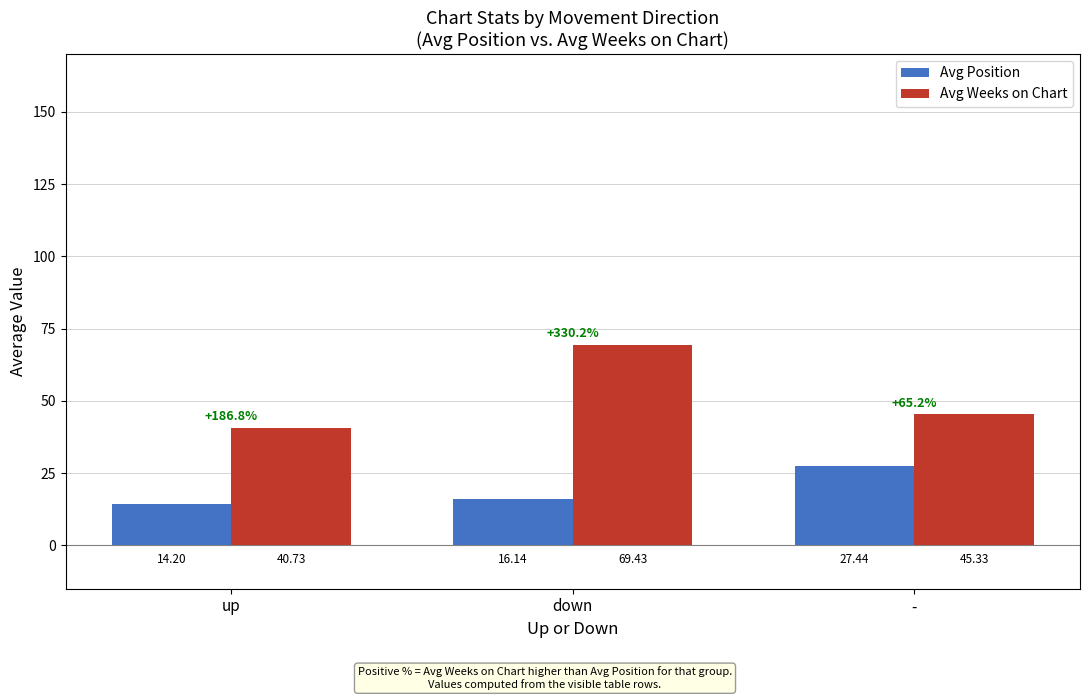

Reading right to left, what are all the values shown in this chart?

Avg Position: 27.4	16.1	14.2
Avg Weeks on Chart: 45.3	69.4	40.7